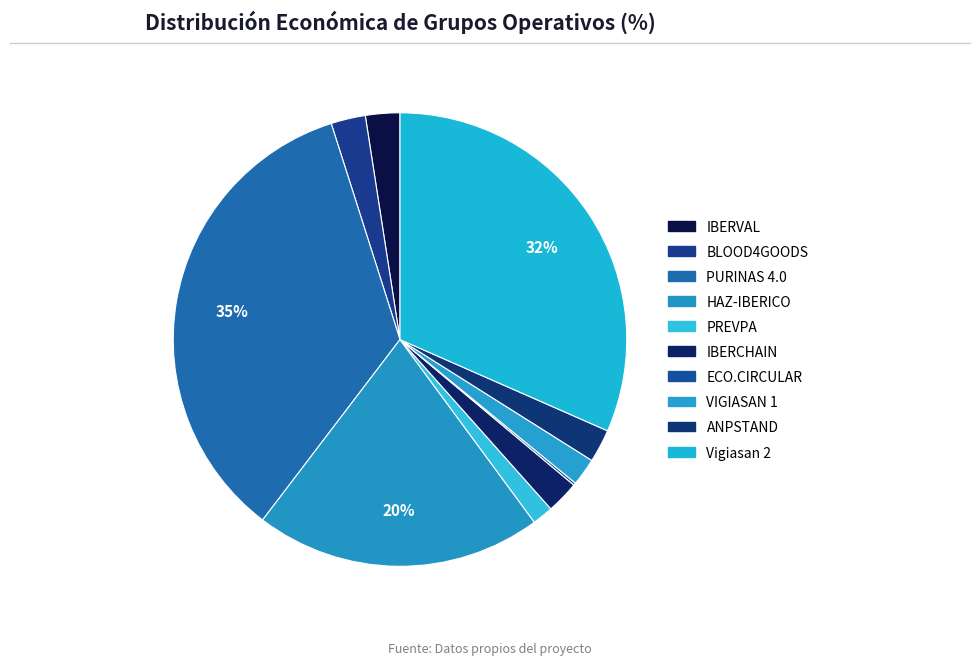

Which slice is the smallest?

ECO.CIRCULAR